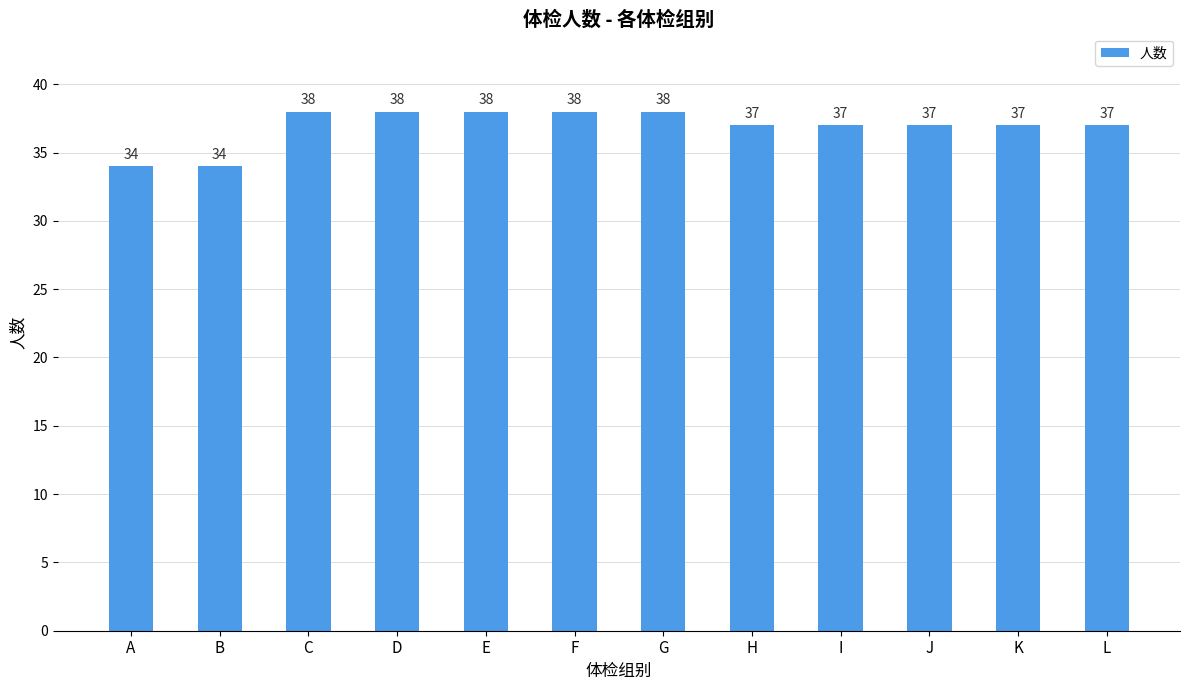

What is the smallest value displayed?

34